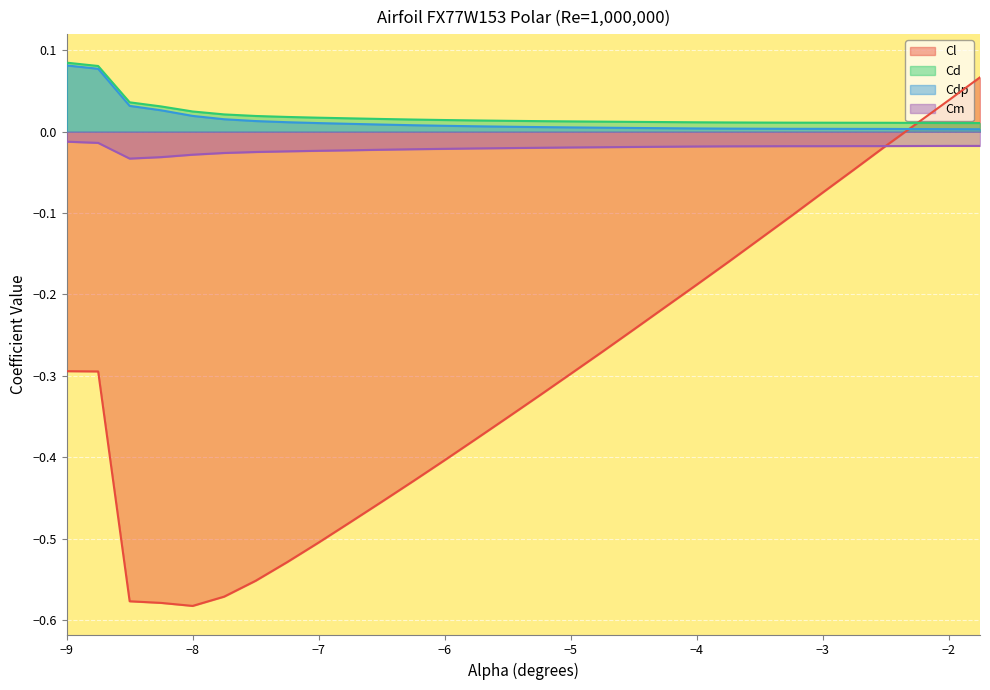

True or false: Cl has more than 2 points higher than both neighbors.

False